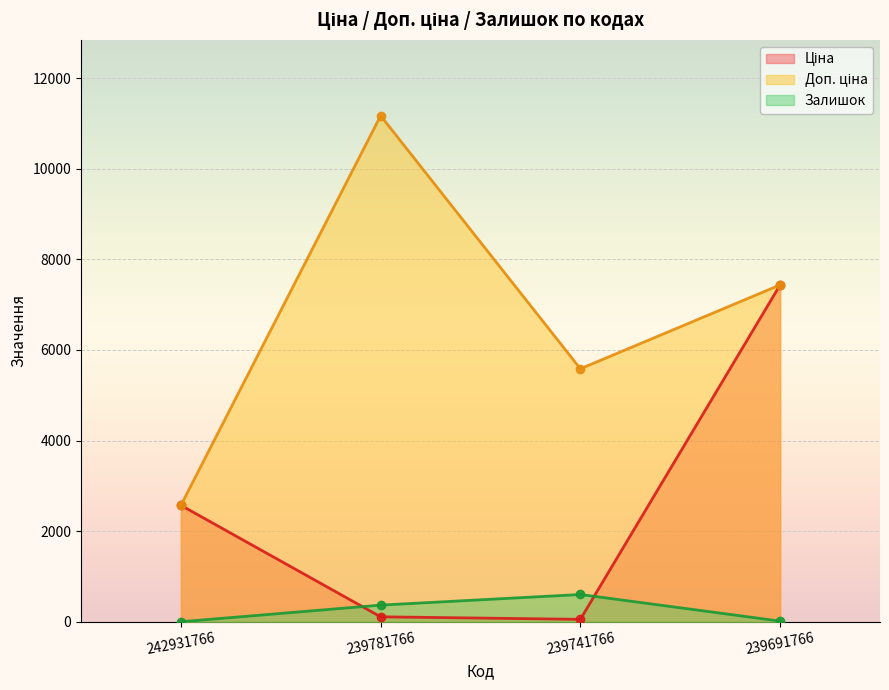

The value of Залишок at 239691766 is 25.3. True or false?

False